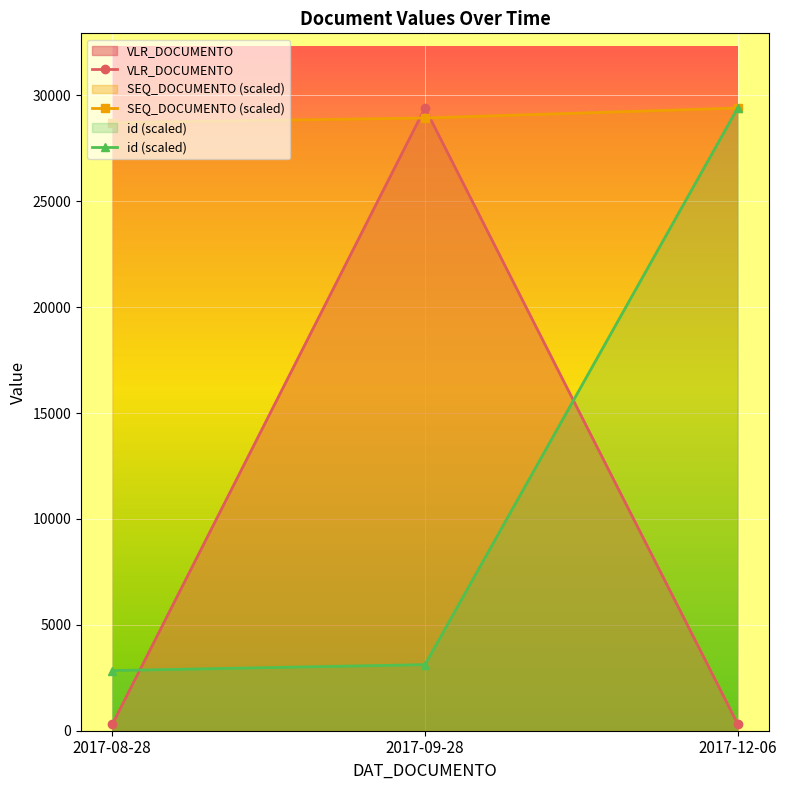

What is the smallest value displayed?

300.0